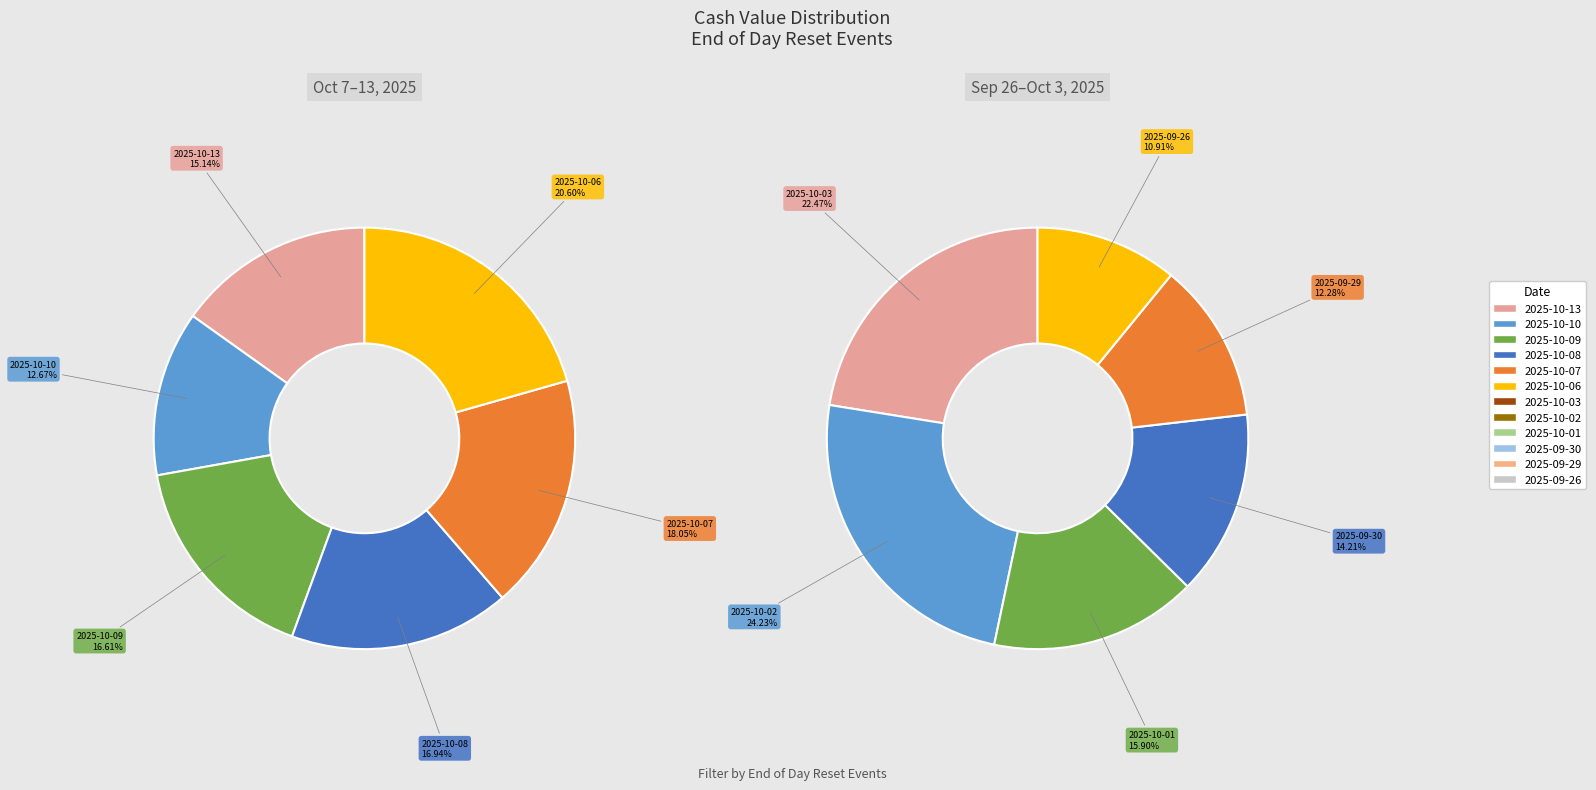

How many segments does this pie chart have?

12